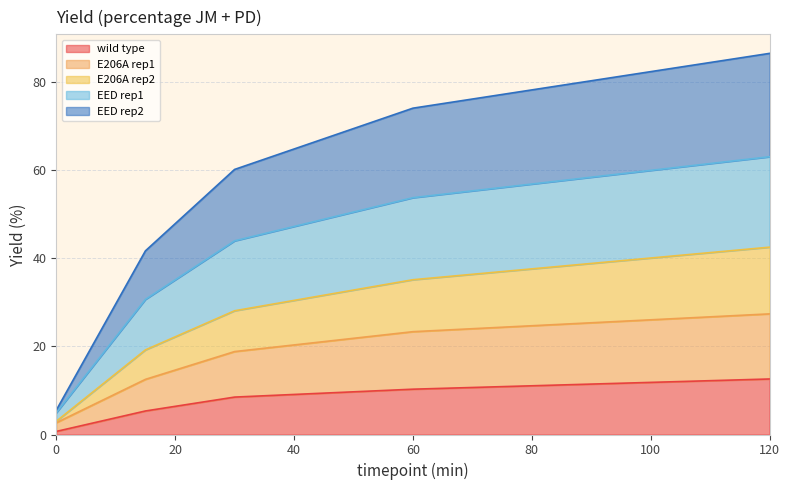

What is the spread (max minus min) of values at 60?

63.8